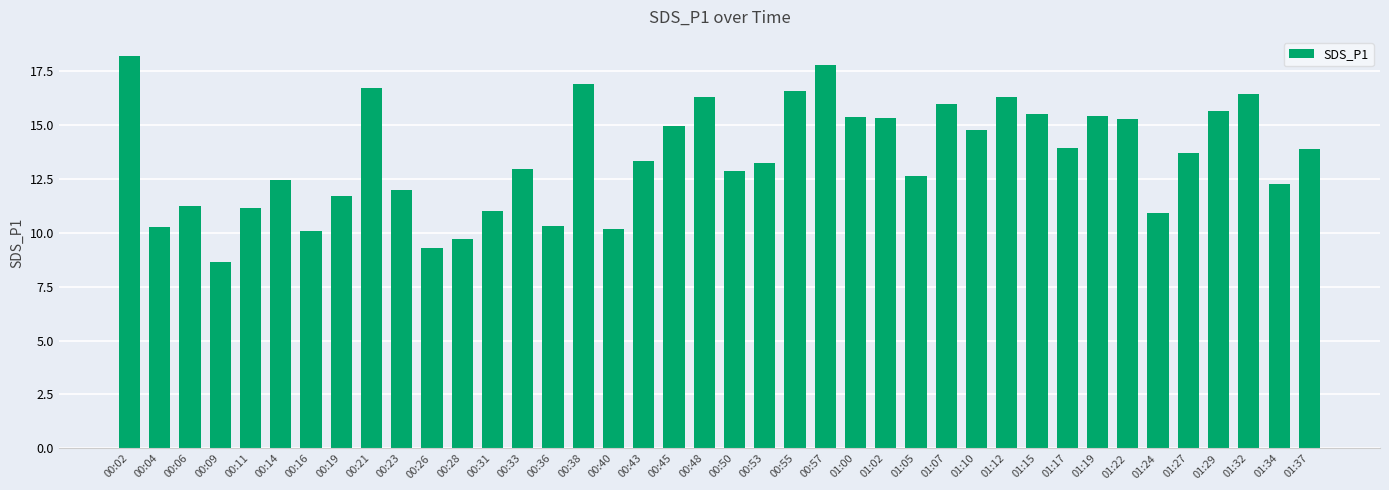

What is the difference between the maximum and second lowest values?

8.9